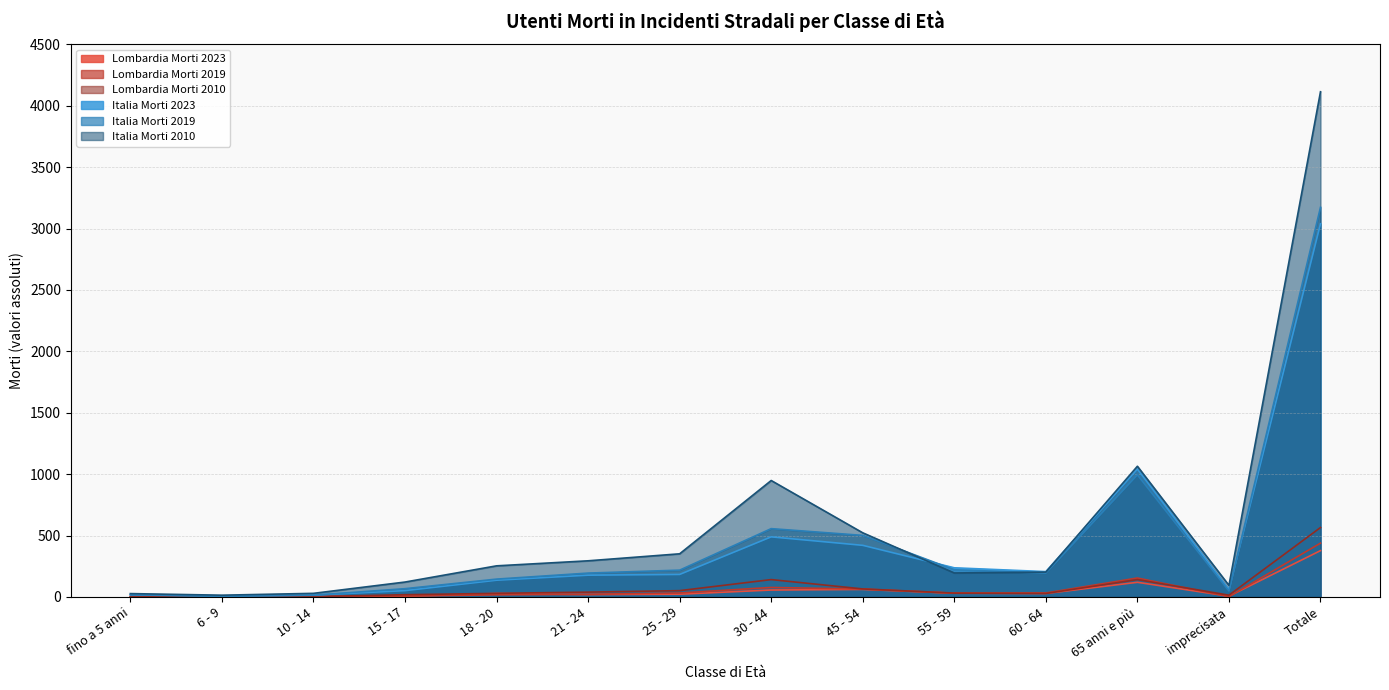

At which category is the sum across all series the highest?

Totale